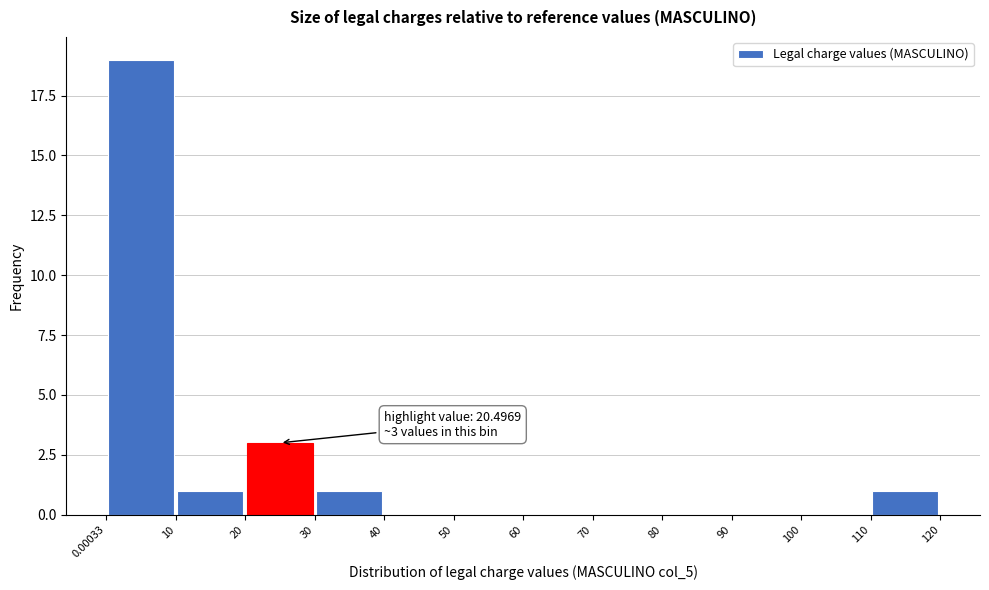

Over which range of the x-axis is the bar tallest?

0.00033 to 10